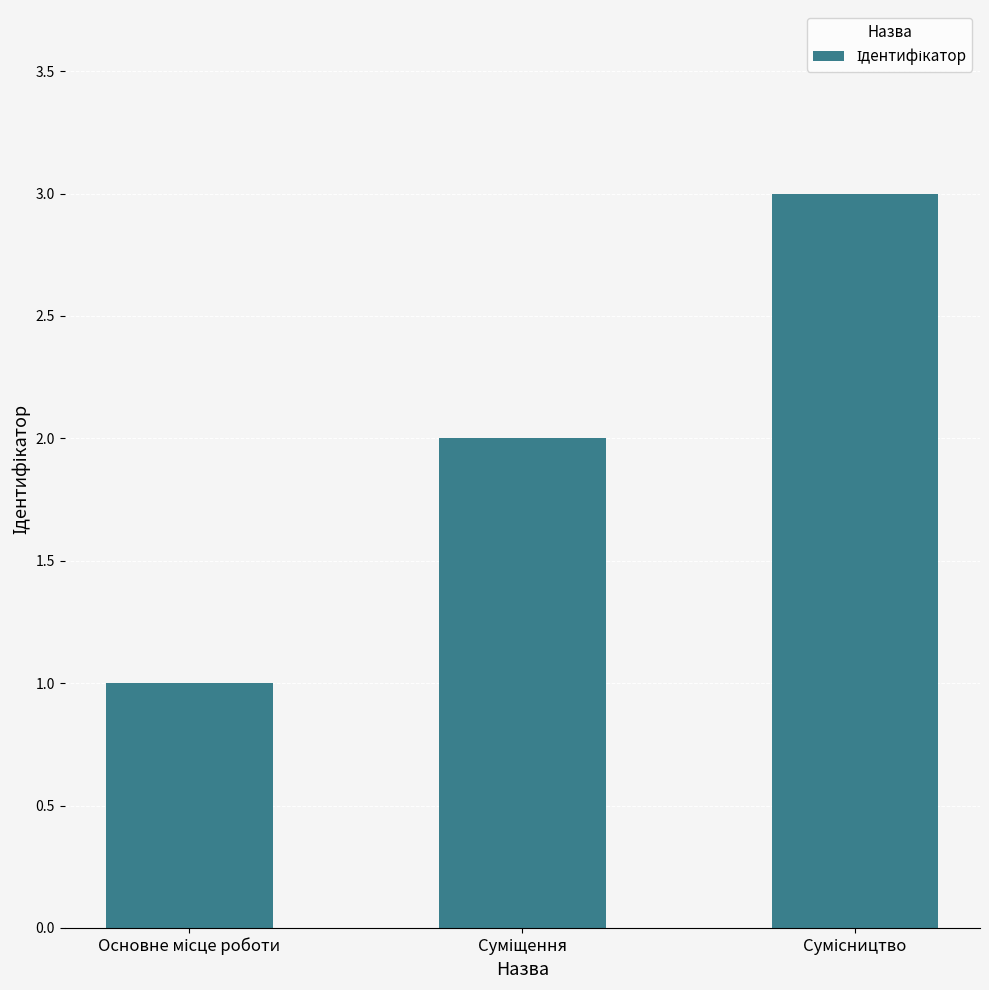

What is the average value?

2